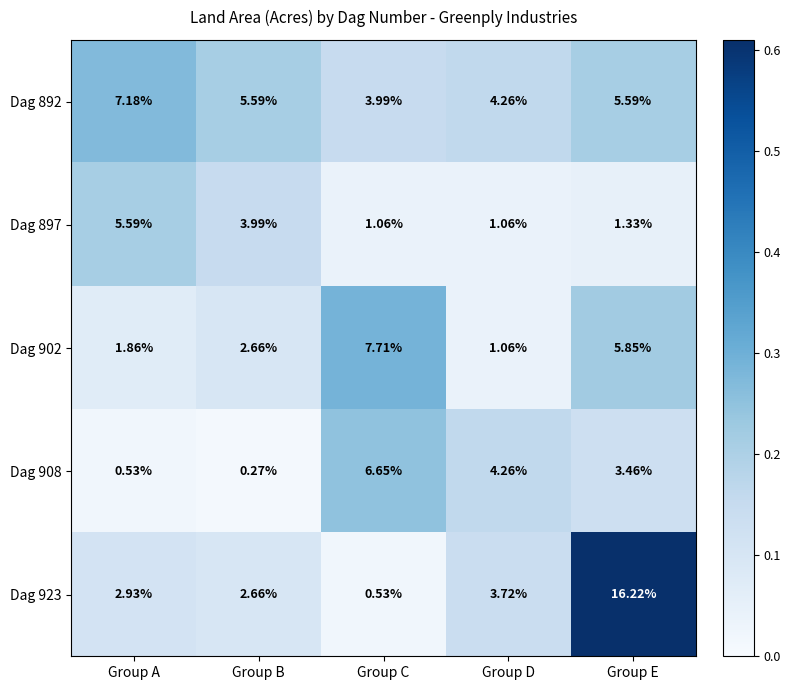

At which category is the sum across all series the highest?

Group E